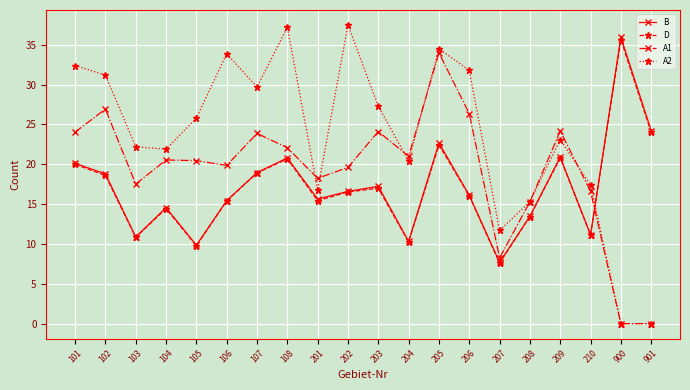

Where do A2 and B first cross each other?

210 and 900